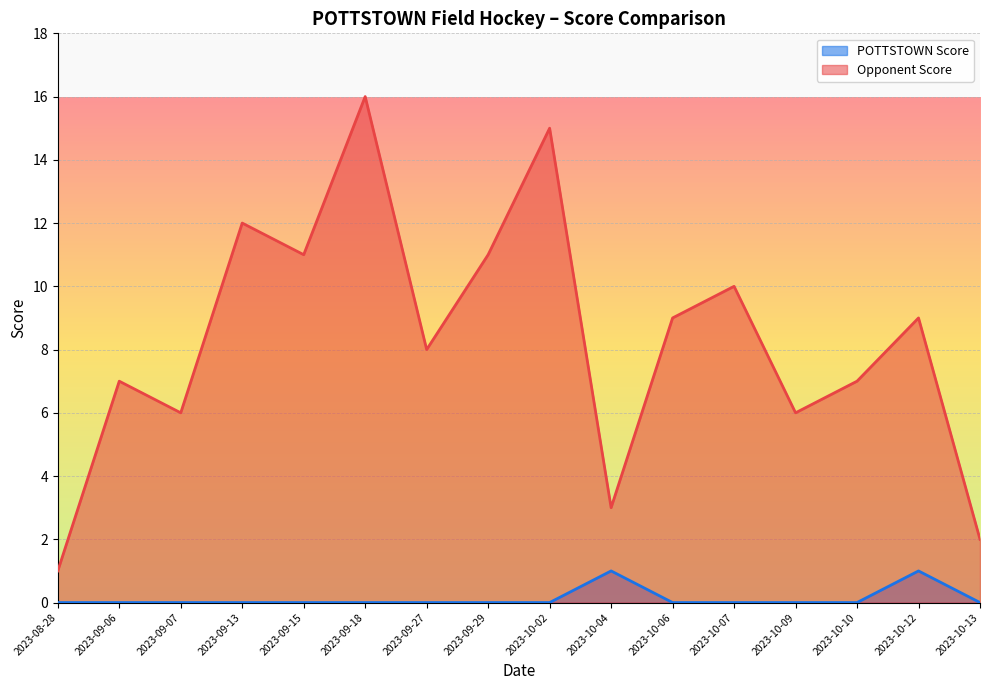

List the series in order of their overall mean, highest first.

Opponent Score, POTTSTOWN Score